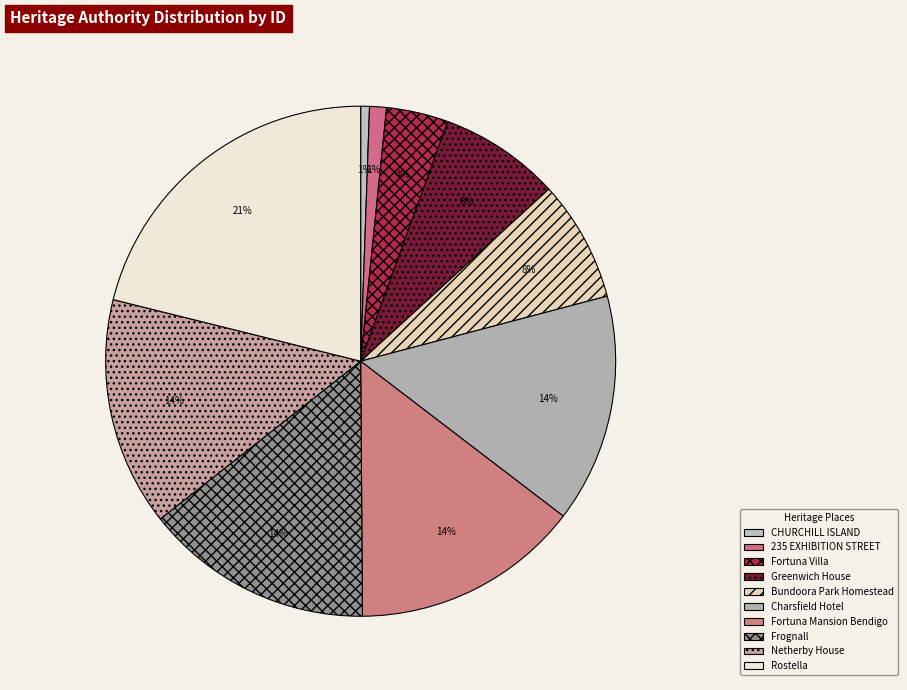

The Frognall slice represents 14% of the pie. True or false?

True